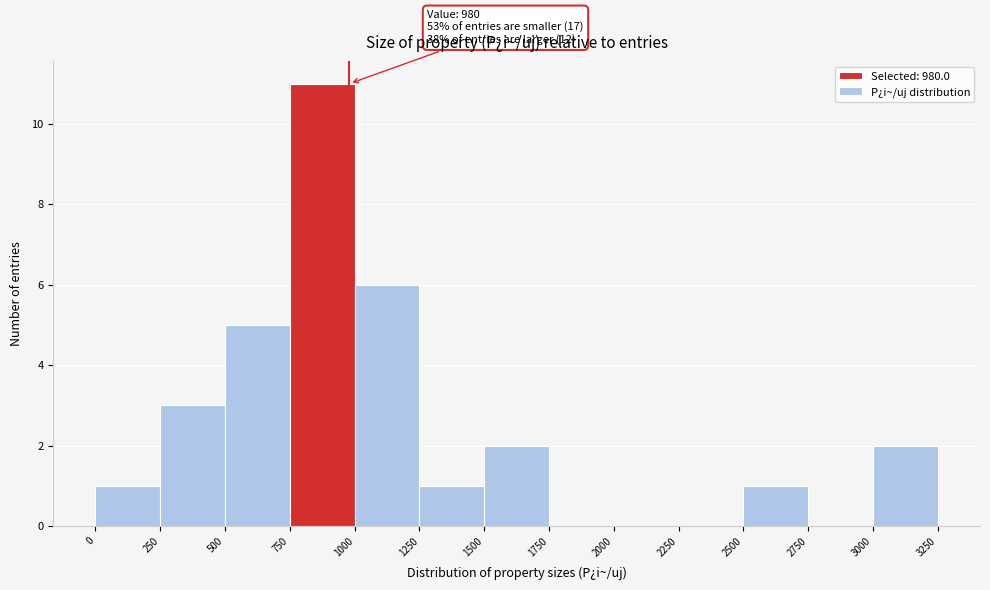

Over which range of the x-axis is the bar tallest?

750 to 1000